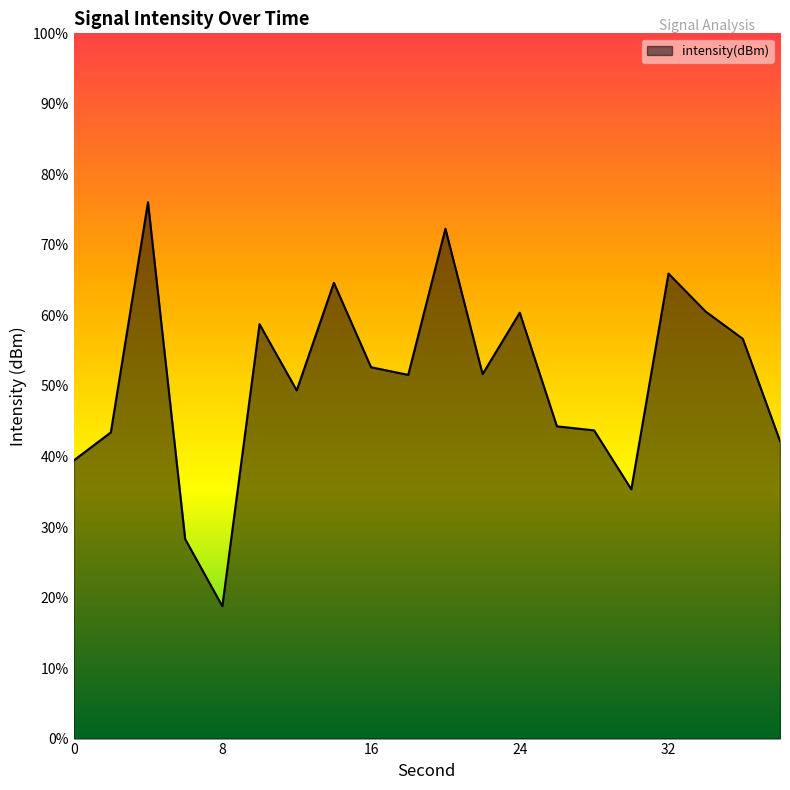

True or false: the data shows -83.5 at 36.

False